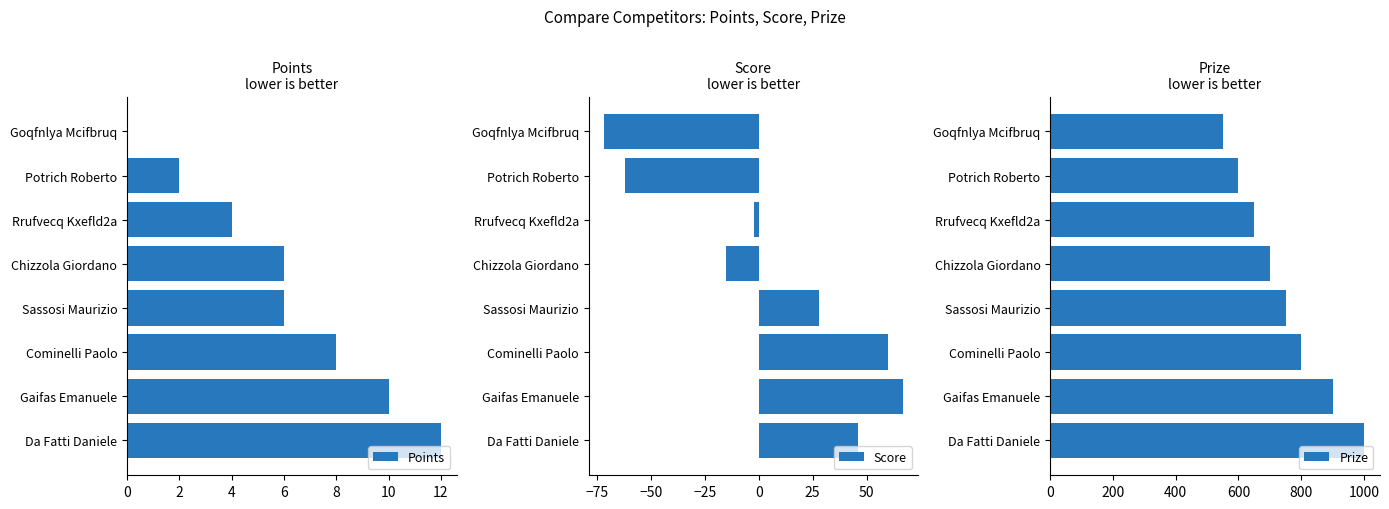

The value of Points at Goqfnlya Mcifbruq is -6. True or false?

False